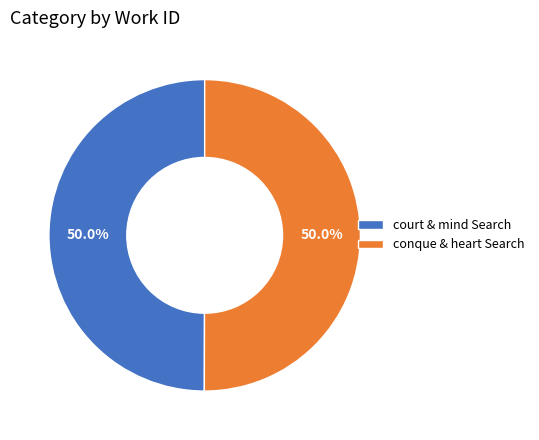

Is the sum of conque & heart Search and court & mind Search greater than half?

Yes